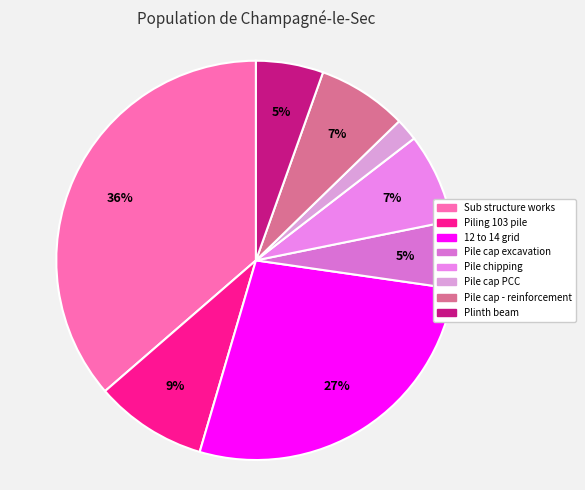

Is there a majority slice in this chart?

No